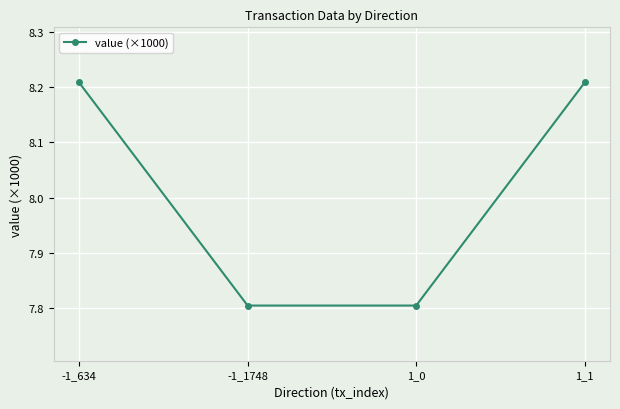

What is the label of the 4th point from the right?

-1_634